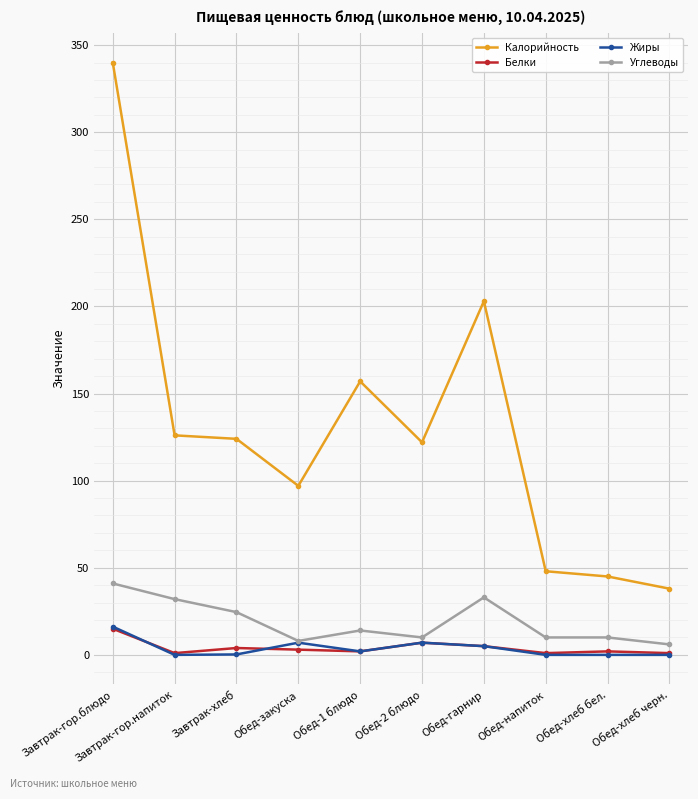

Between Завтрак-хлеб and Обед-хлеб черн., which series saw the biggest shift?

Калорийность